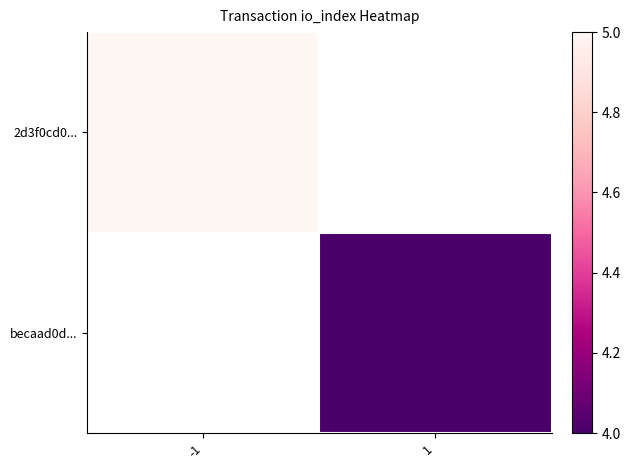

How many categories are shown in the chart?

2